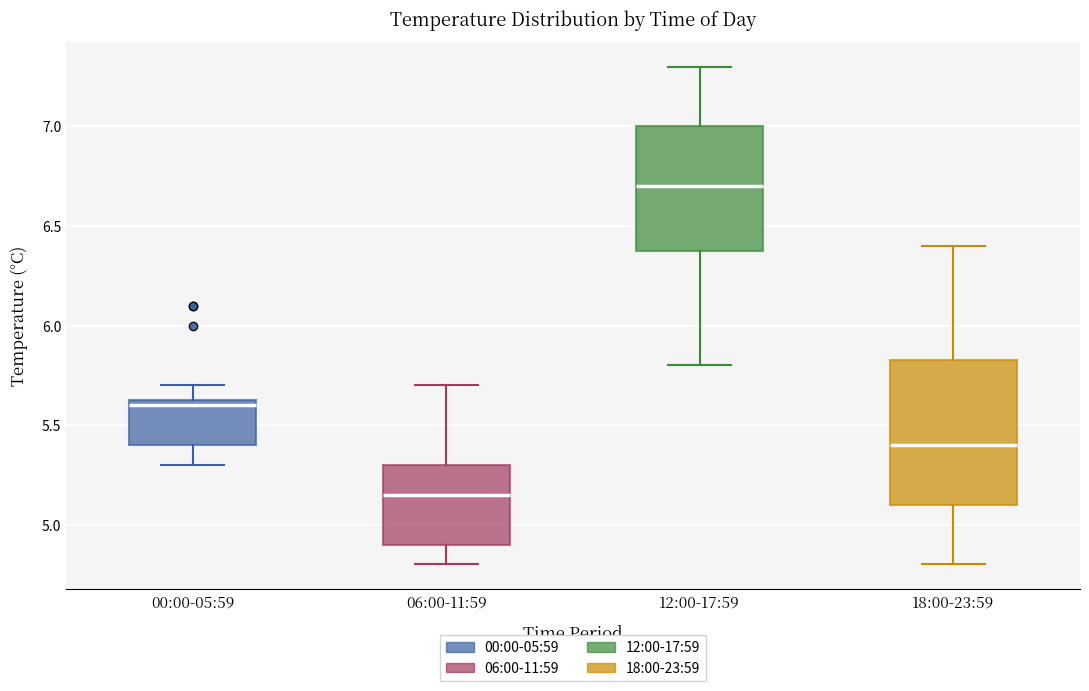

Comparing the boxes themselves (not the whiskers), which one is the tallest?

18:00-23:59